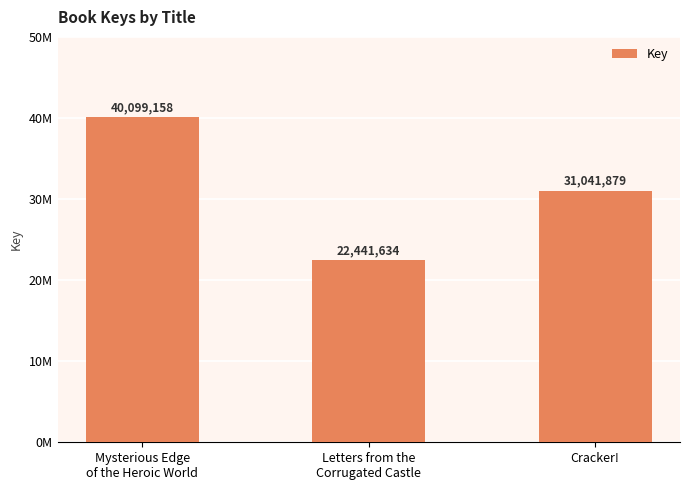

Approximately how many times larger is the value at Letters from the
Corrugated Castle compared to Mysterious Edge
of the Heroic World?

0.6